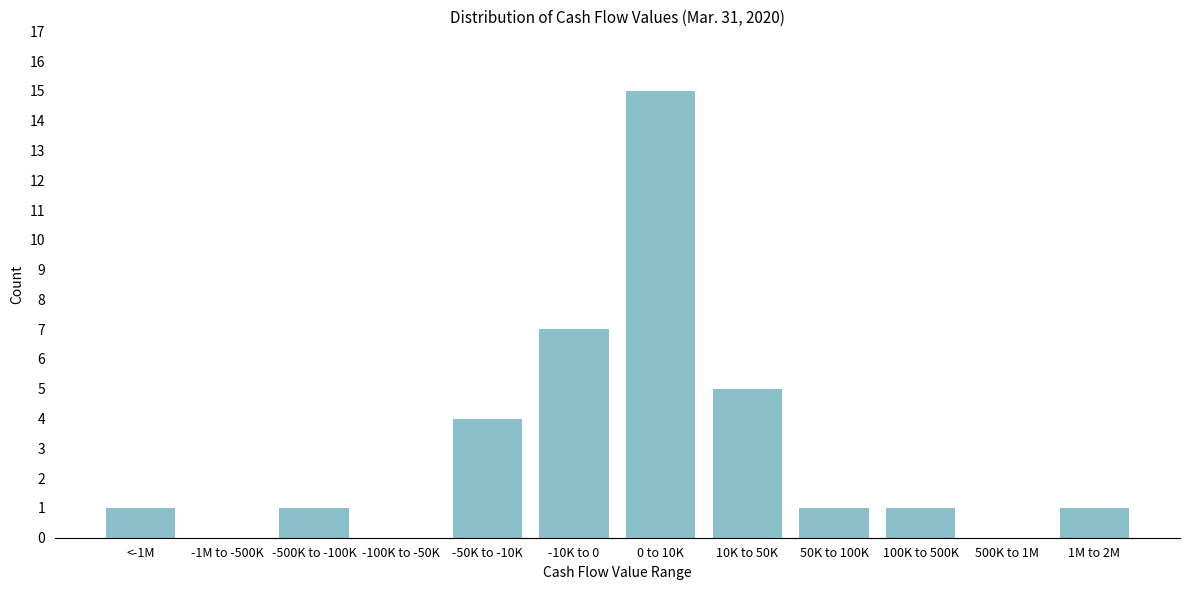

Reading left to right, what are all the values shown in this chart?

<-1M=1	-1M to -500K=0	-500K to -100K=1	-100K to -50K=0	-50K to -10K=4	-10K to 0=7	0 to 10K=15	10K to 50K=5	50K to 100K=1	100K to 500K=1	500K to 1M=0	1M to 2M=1